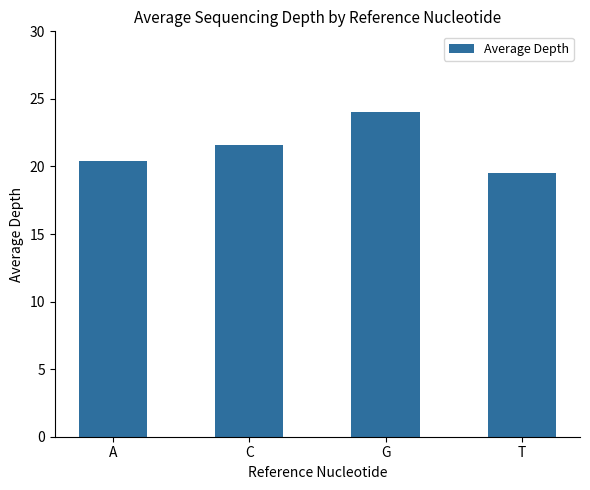

What position from the right is A?

4